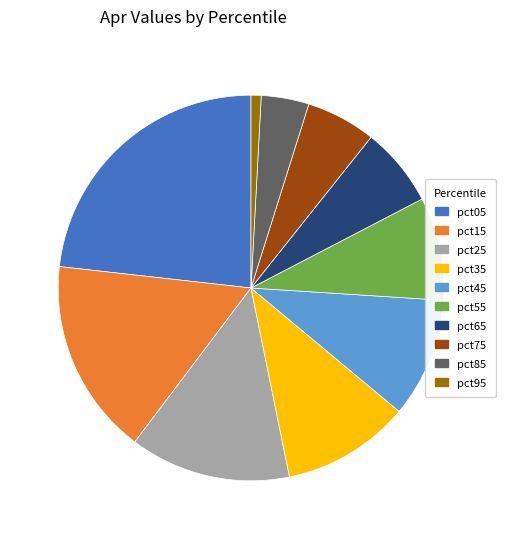

Is the sum of pct35 and pct95 greater than half?

No